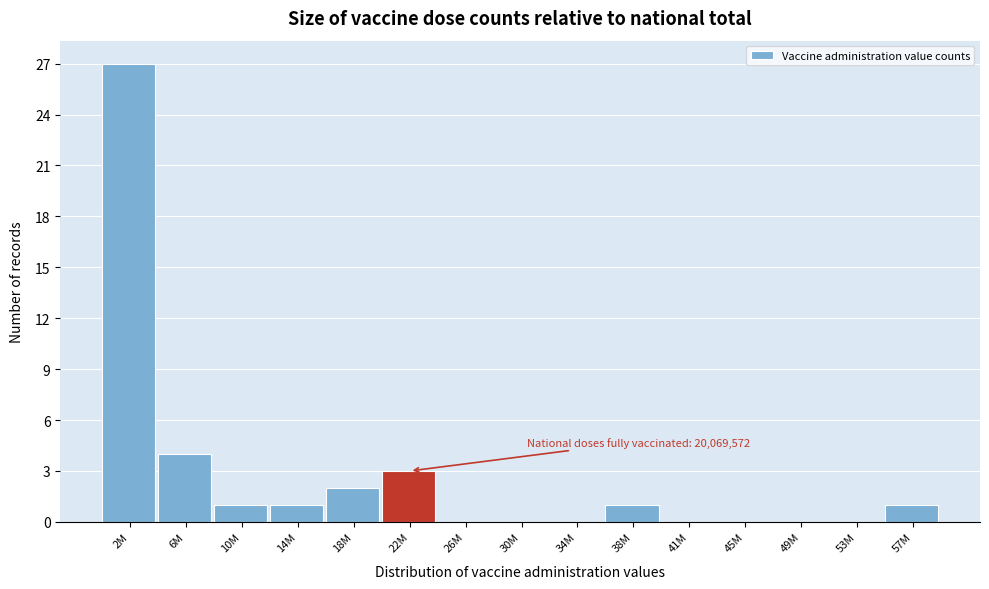

Reading right to left, extract all data points from this chart.

57M=1	53M=0	49M=0	45M=0	41M=0	38M=1	34M=0	30M=0	26M=0	22M=3	18M=2	14M=1	10M=1	6M=4	2M=27